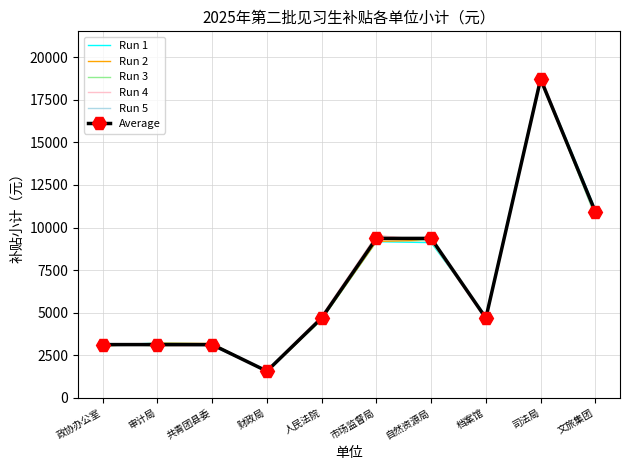

The value of Run 4 at 市场监督局 is 14579.2. True or false?

False